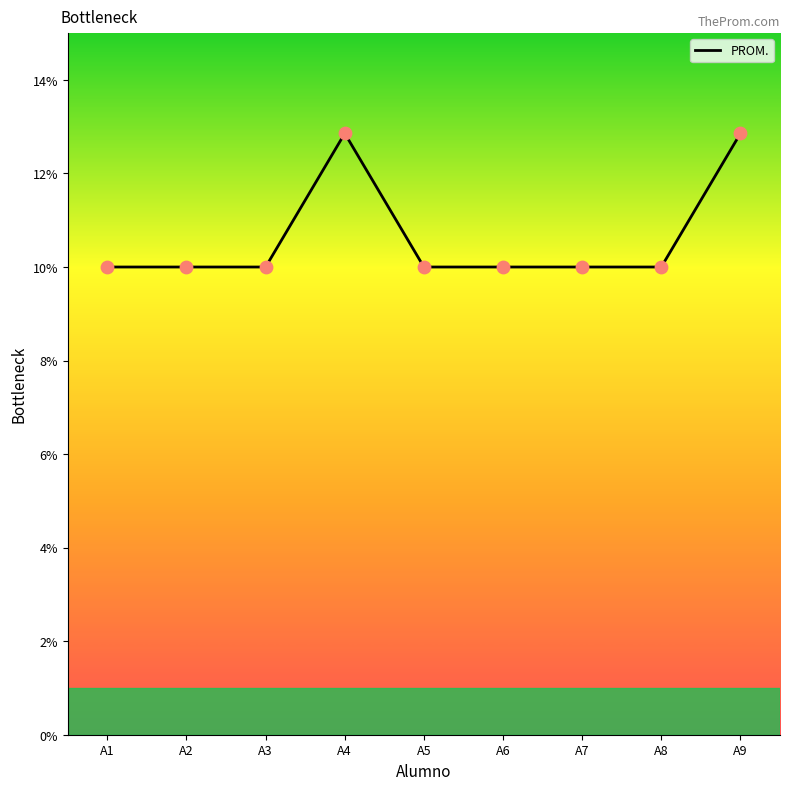

What is the change in value from A3 to A4?

+2.9